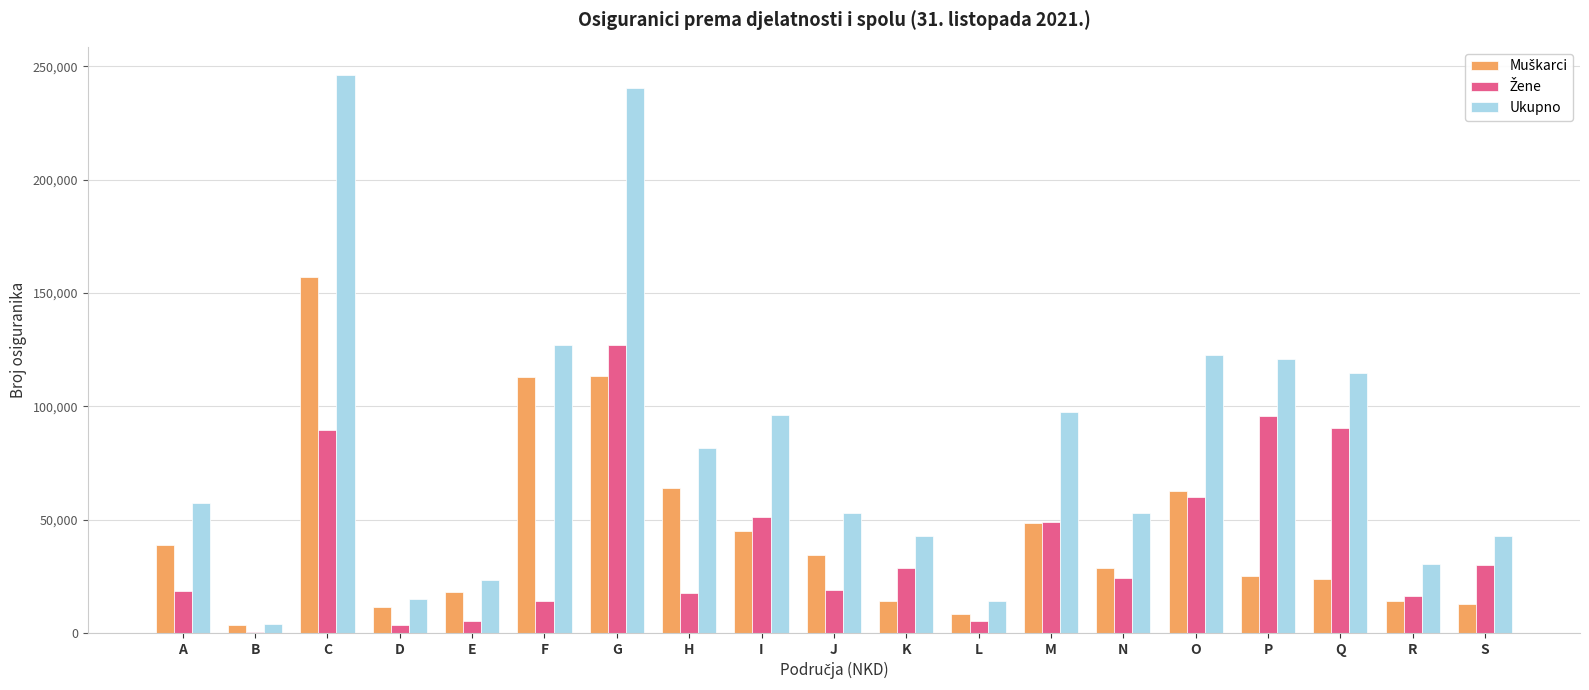

True or false: Ukupno has a value of 149286 at M.

False